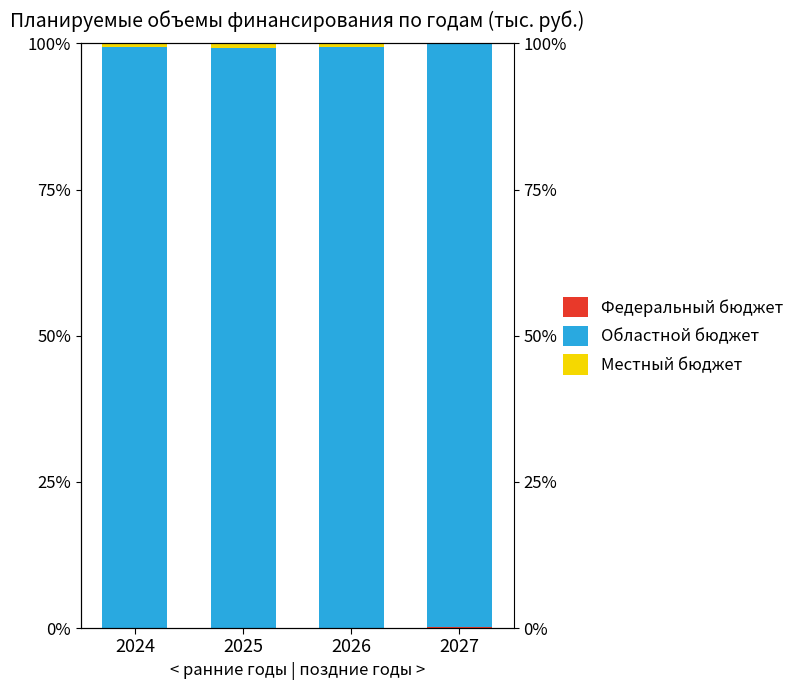

Which has a higher value, 2024 or 2025?

2024